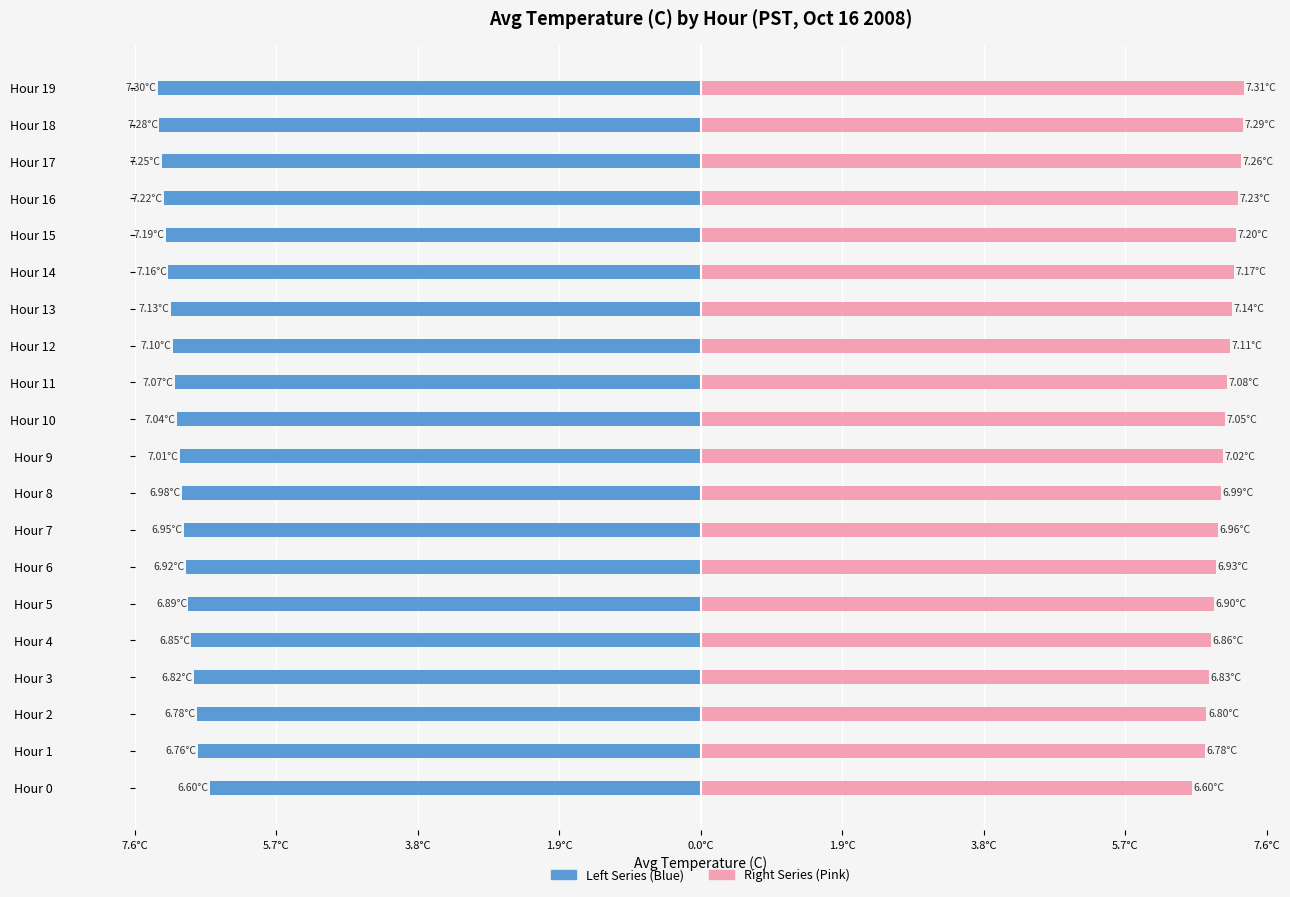

What is the difference between the maximum and minimum values in the Right Series series?

0.7